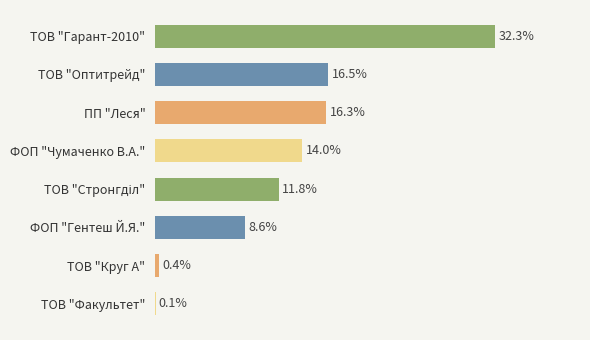

Which has a higher value, ТОВ "Гарант-2010" or ФОП "Чумаченко В.А."?

ТОВ "Гарант-2010"